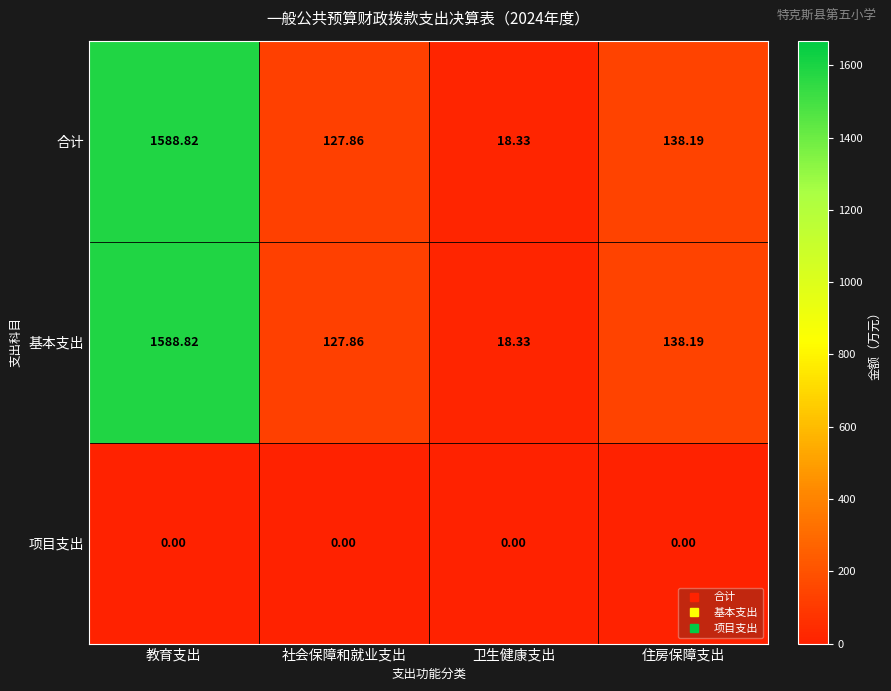

At which category does the chart reach its peak across all series?

教育支出